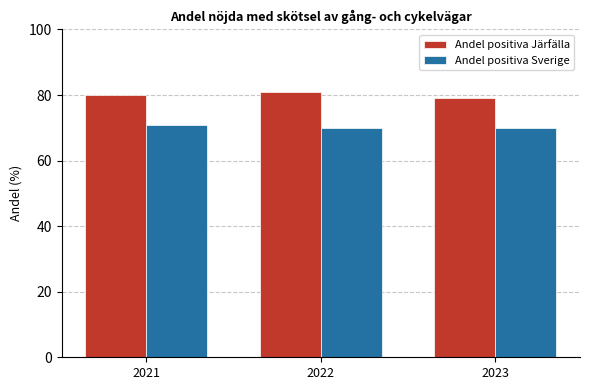

What is the spread (max minus min) of values at 2023?

9.3